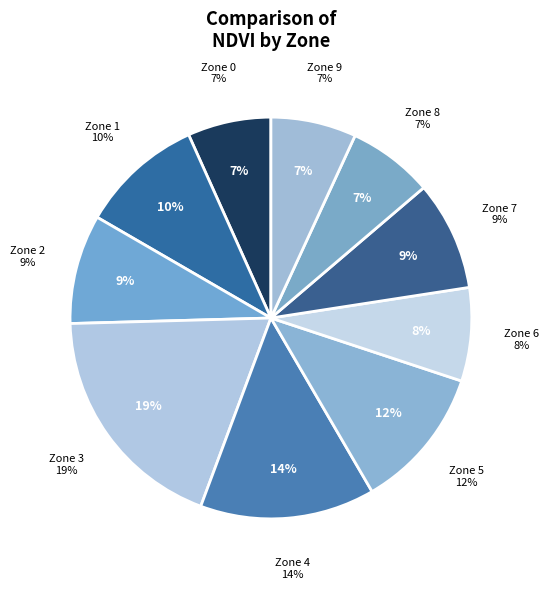

What is the smallest slice in the pie chart?

Zone 0